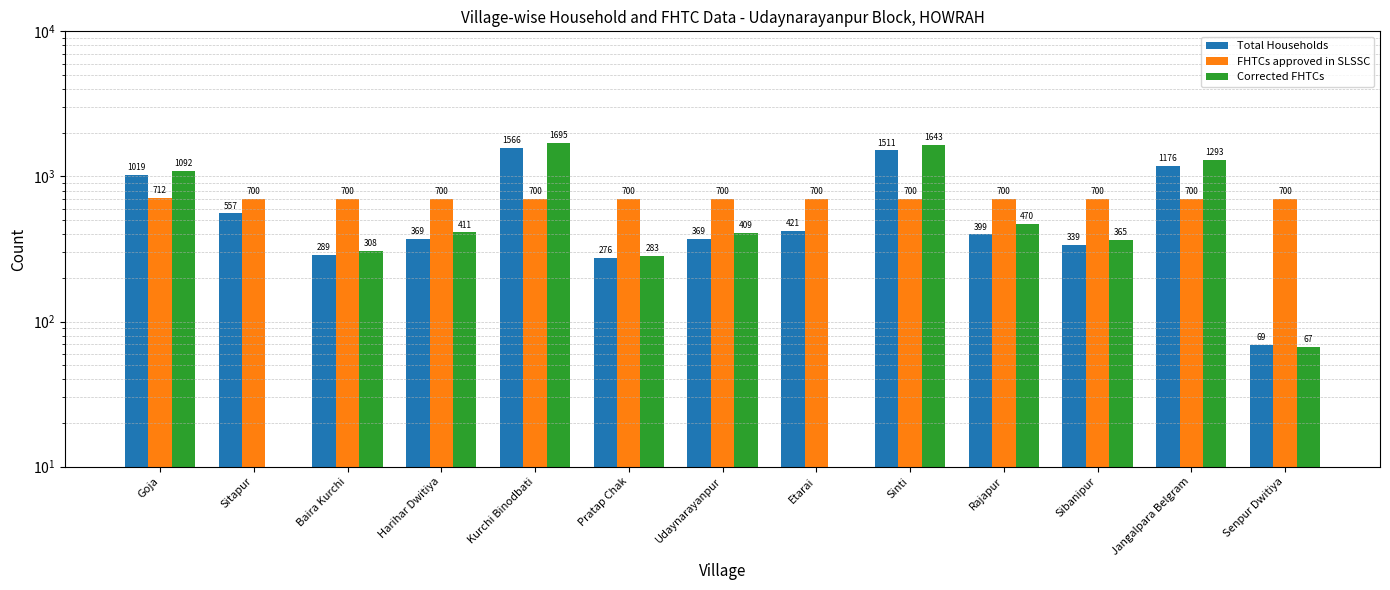

At which category is the sum across all series the highest?

Kurchi Binodbati